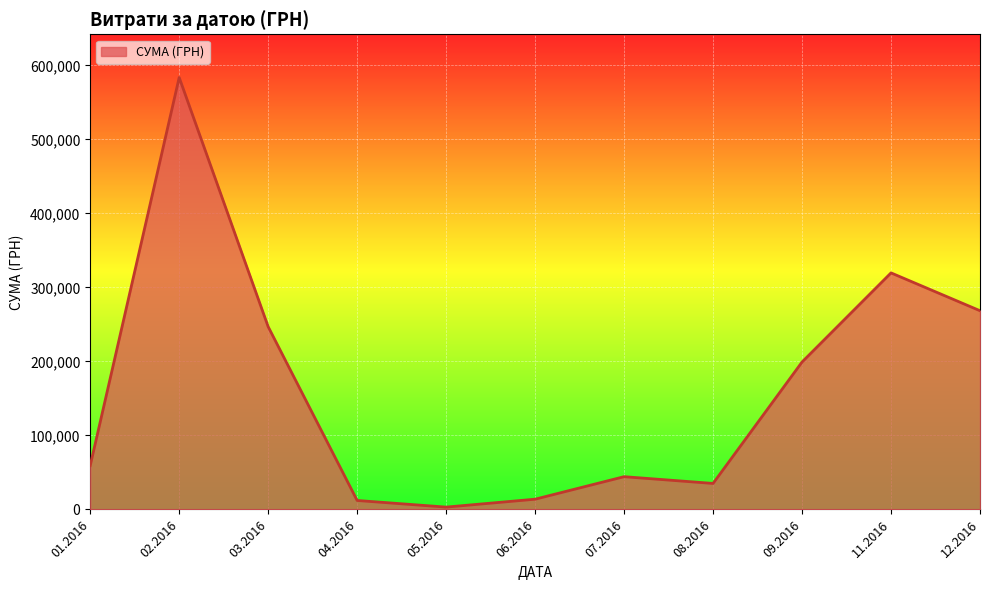

What is the difference between the maximum and minimum values?

580399.0